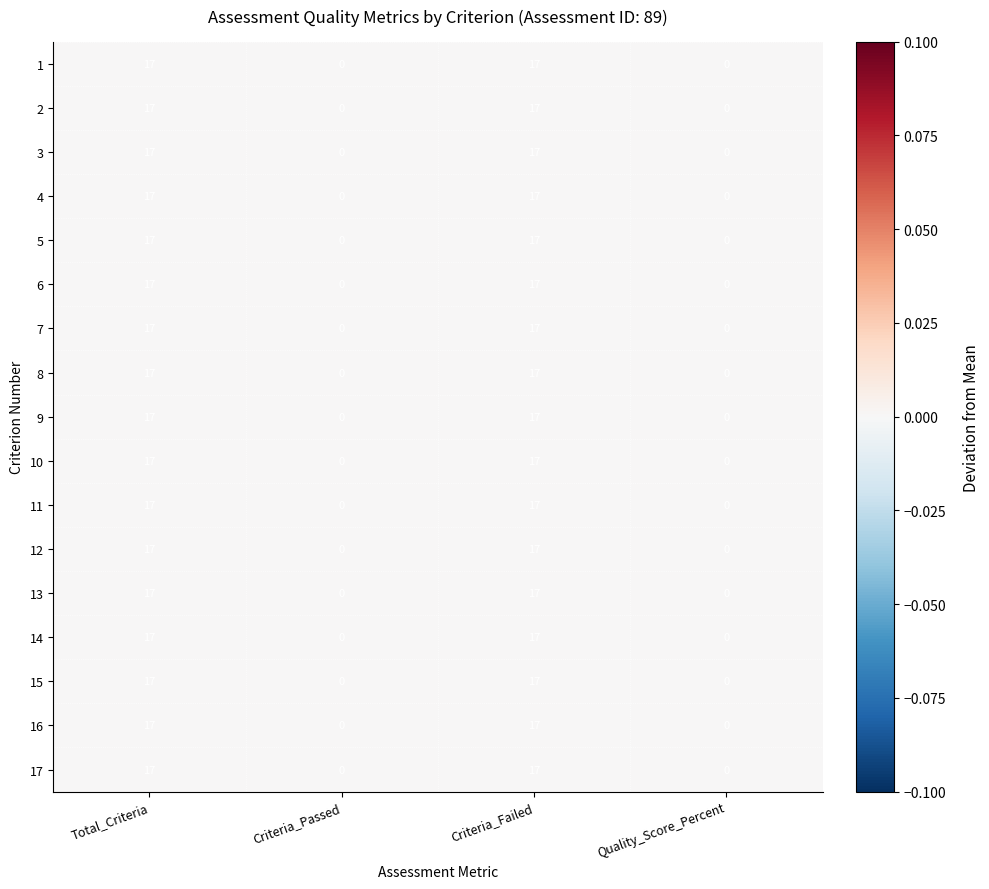

What is the maximum value for 6?

17